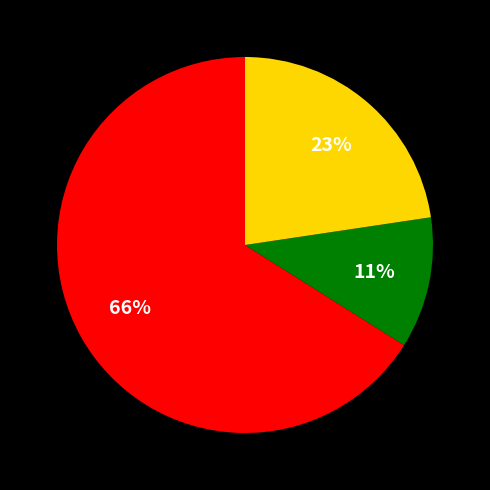

To the nearest percent, what is the average slice percentage?

33%